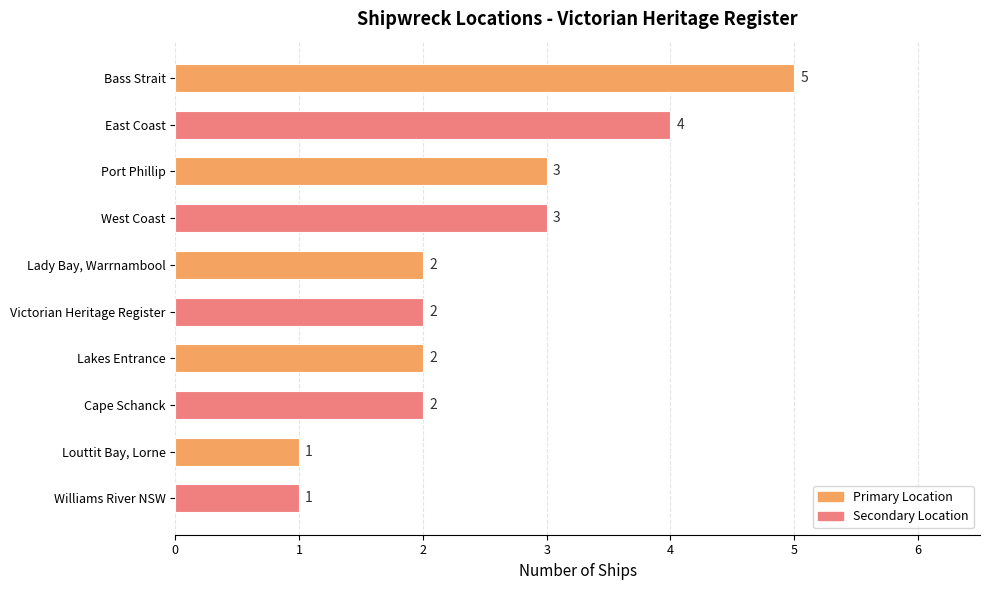

Count the number of data series in this chart.

1